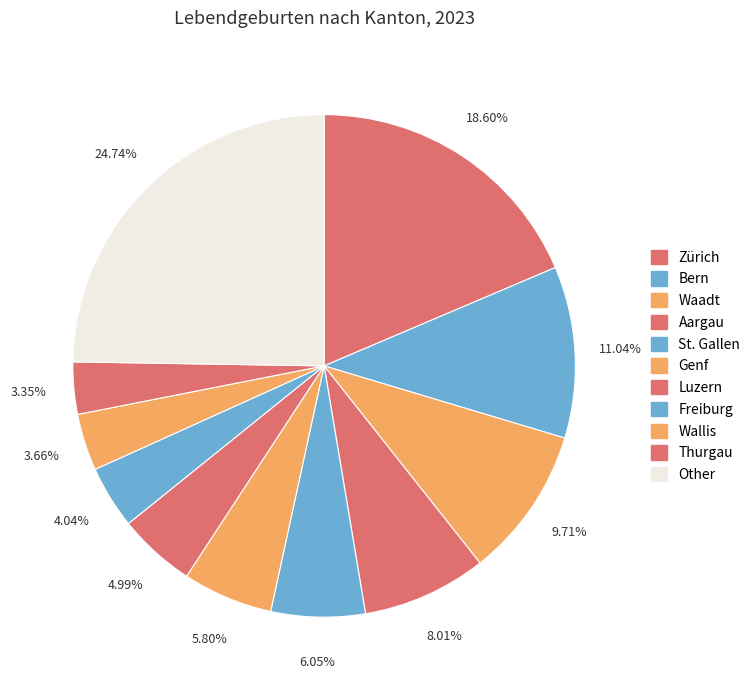

What percentage is the Aargau slice, to the nearest percent?

8%